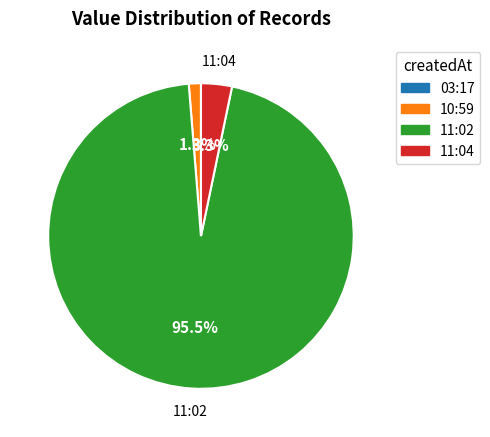

What is the largest slice in the pie chart?

11:02